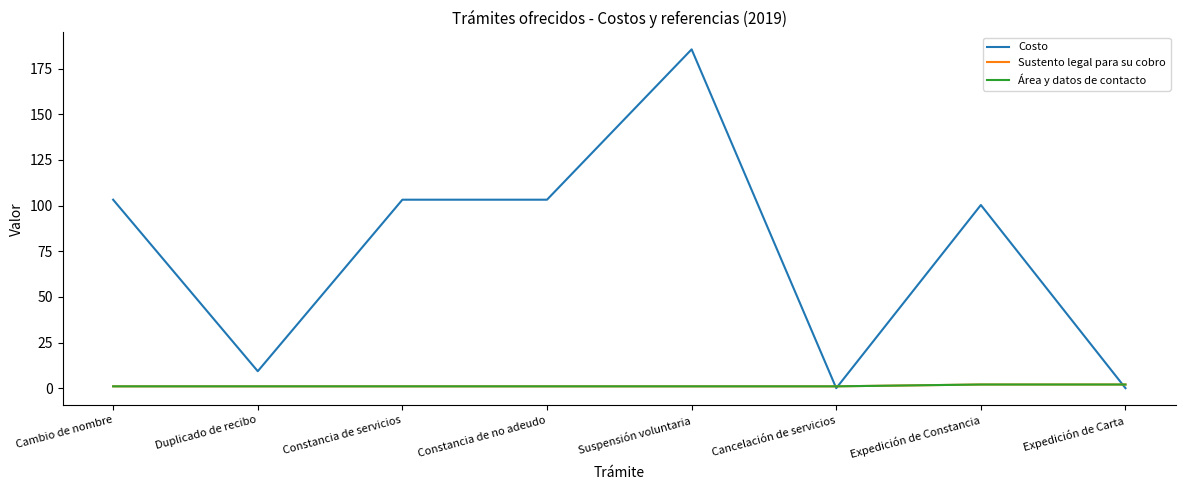

Which label corresponds to the largest value in the chart?

Suspensión voluntaria